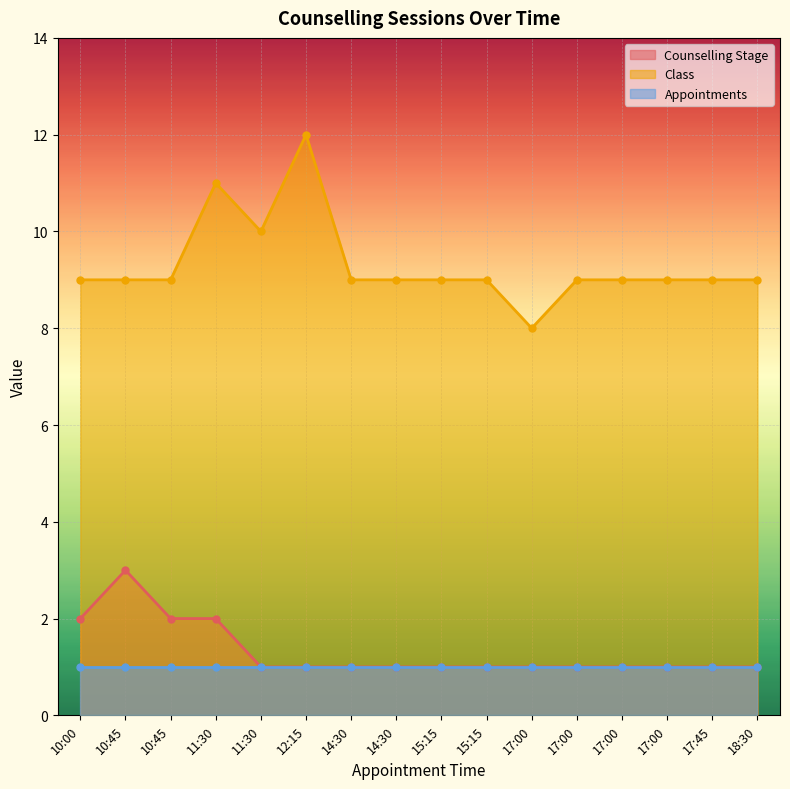

List the labels in order of Class value, smallest first.

17:00, 10:00, 10:45, 10:45, 14:30, 14:30, 15:15, 15:15, 17:00, 17:00, 17:00, 17:45, 18:30, 11:30, 11:30, 12:15